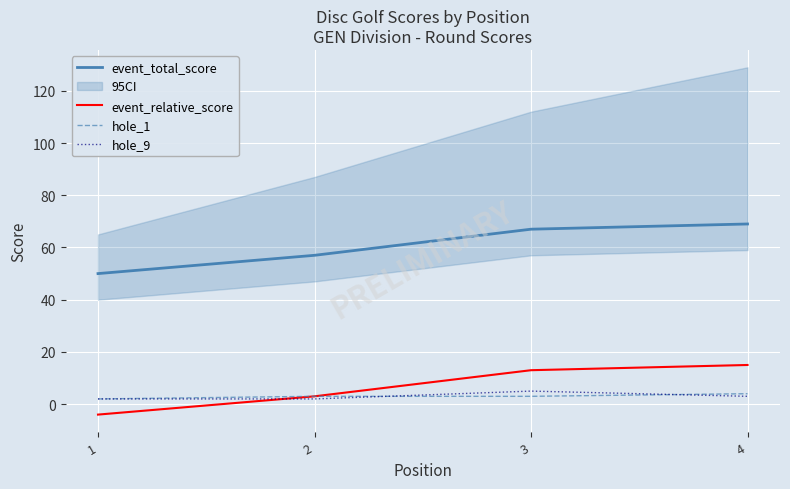

Reading right to left, transcribe all the data shown in this chart.

event_total_score: 4=69	3=67	2=57	1=50
event_relative_score: 4=15	3=13	2=3	1=-4
hole_1: 4=4	3=3	2=3	1=2
hole_9: 4=3	3=5	2=2	1=2